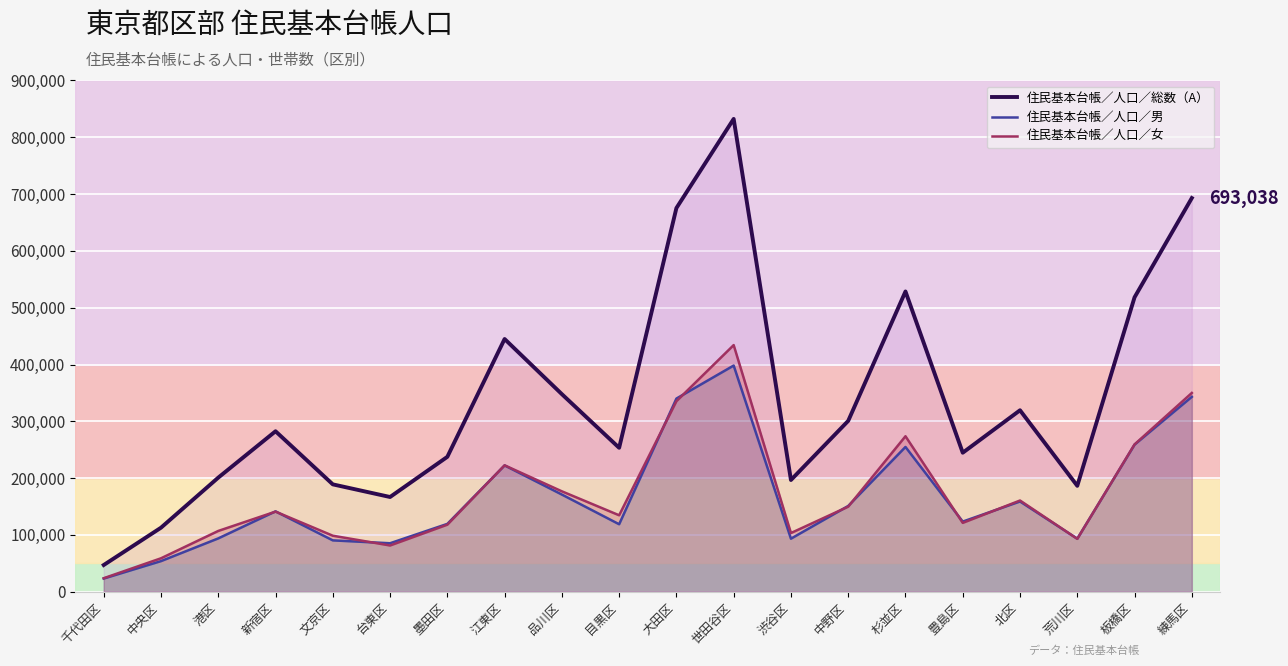

How many distinct data groups are displayed?

3